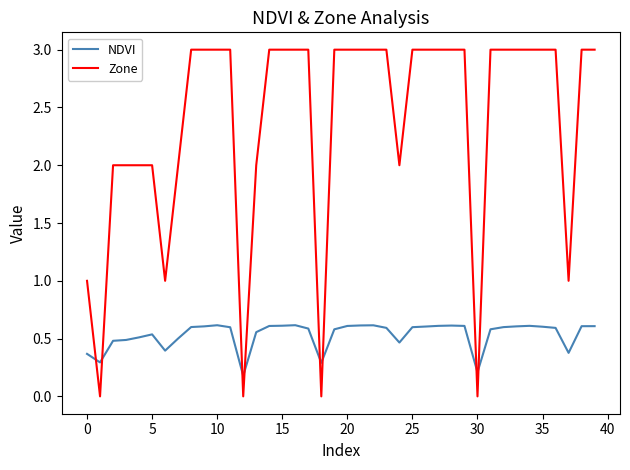

List the series in order of their overall mean, highest first.

Zone, NDVI